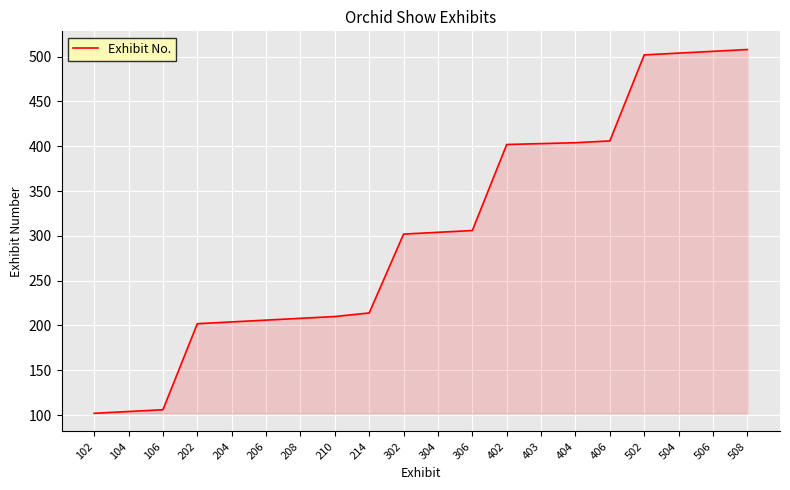

The value at 304 is 433. True or false?

False